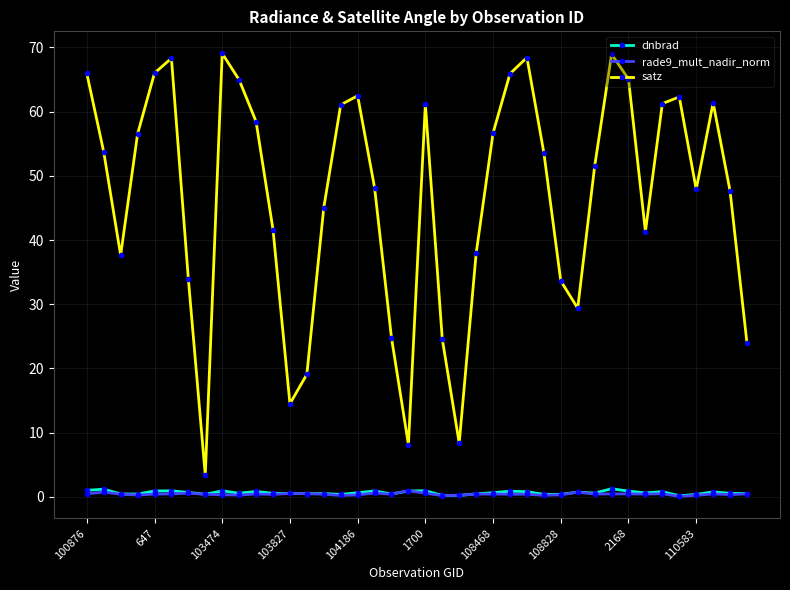

True or false: satz and dnbrad cross at least once.

False